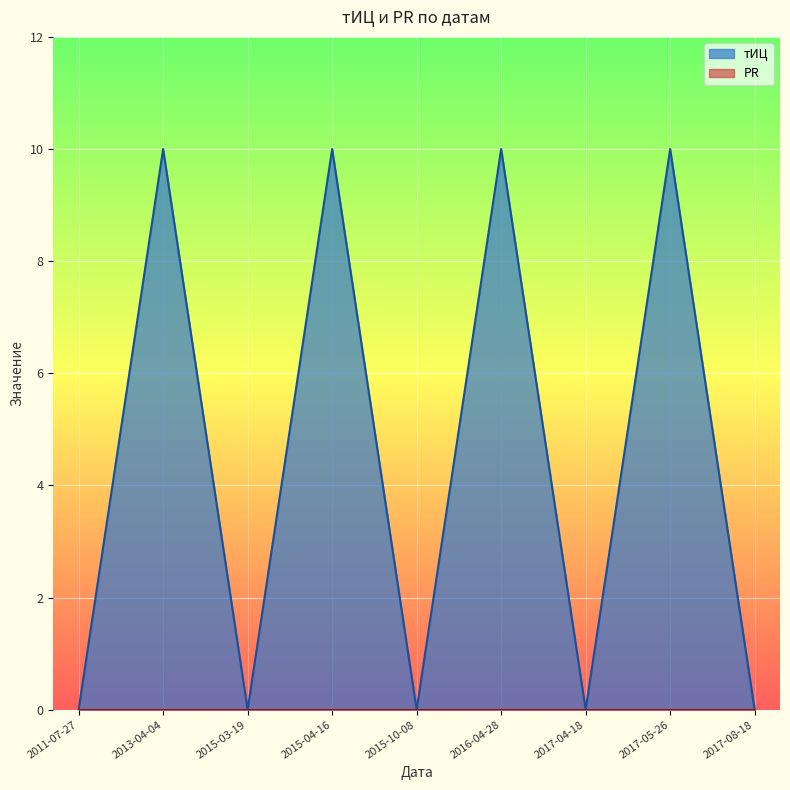

Does the chart display data point markers on the line(s)?

No